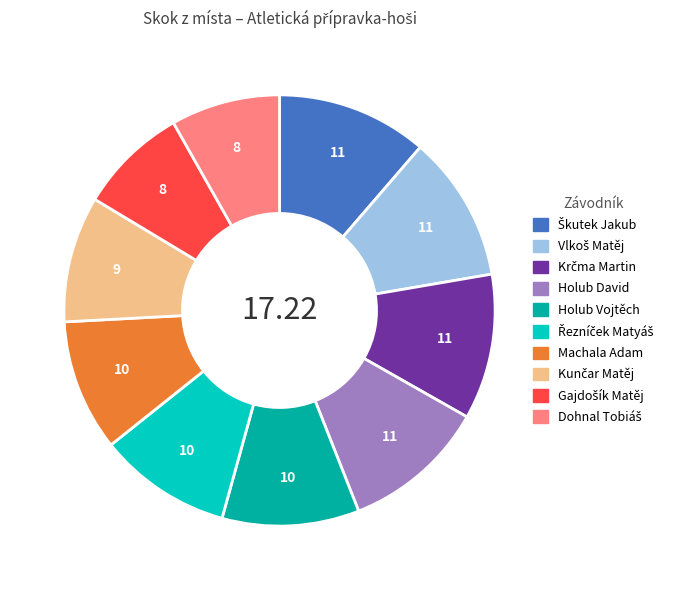

Is there a majority slice in this chart?

No